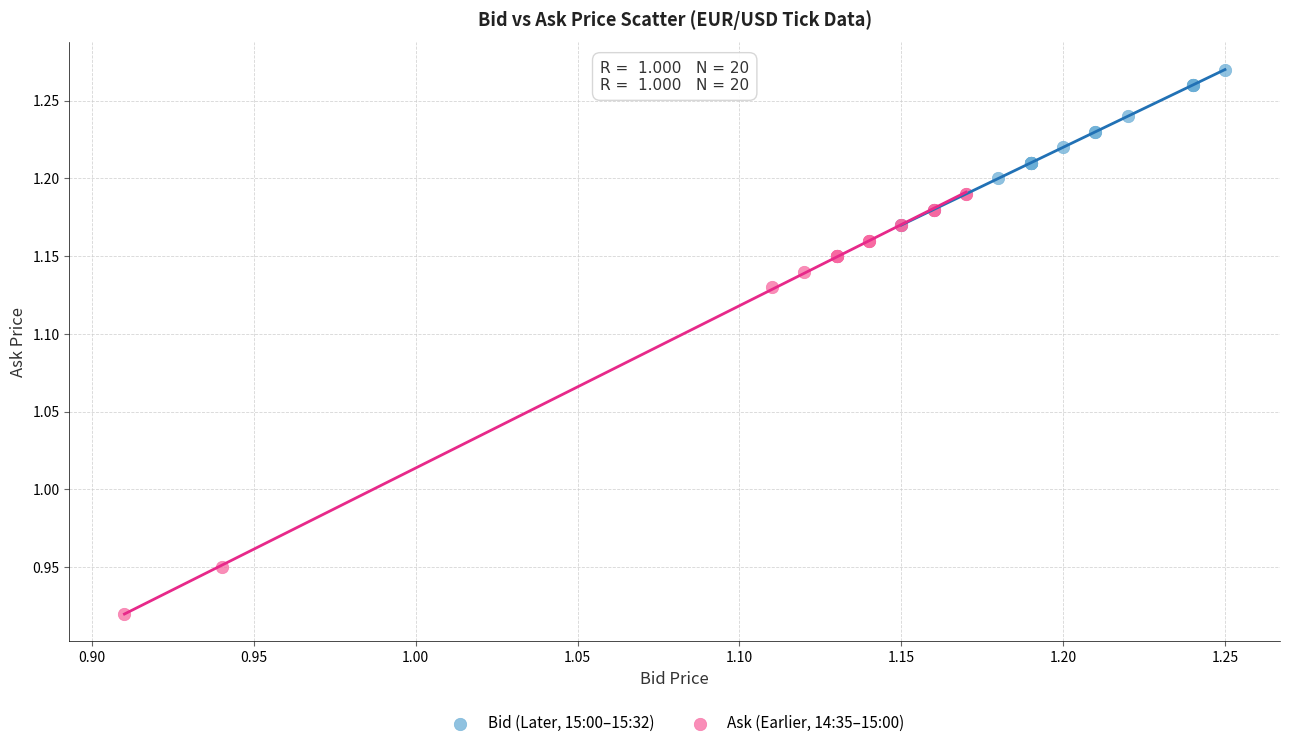

Which series reaches the maximum Y coordinate?

Bid (Later, 15:00–15:32)